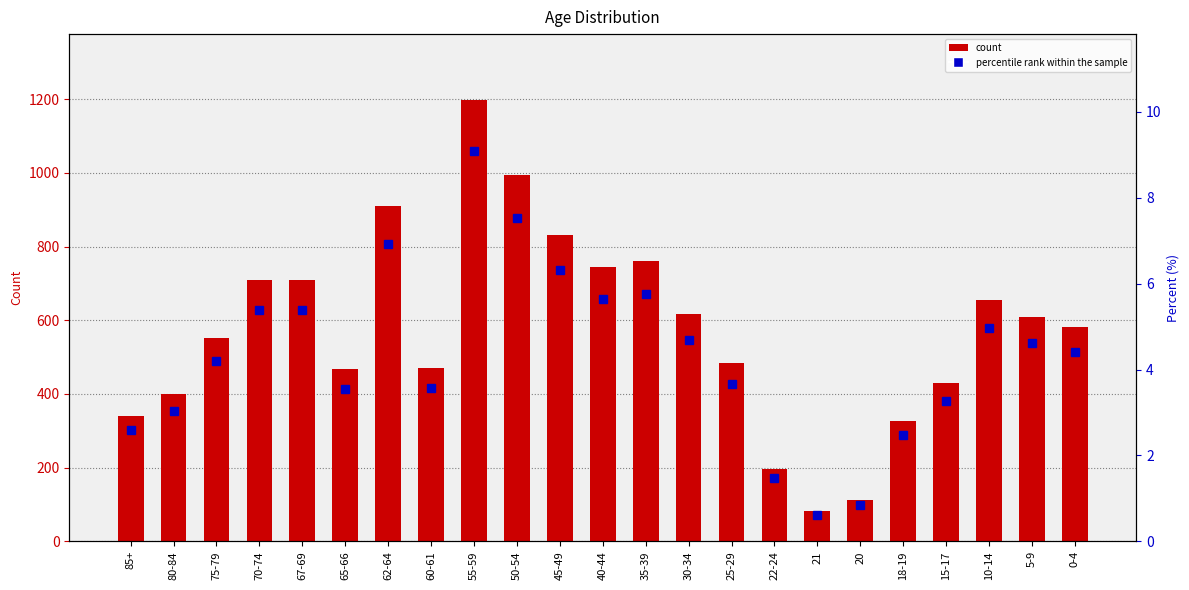

At which label does count reach its minimum?

21